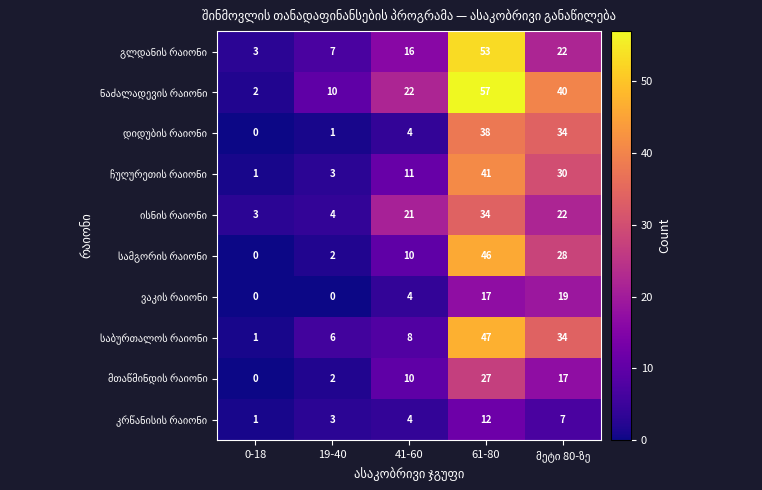

What is the greatest value displayed?

57